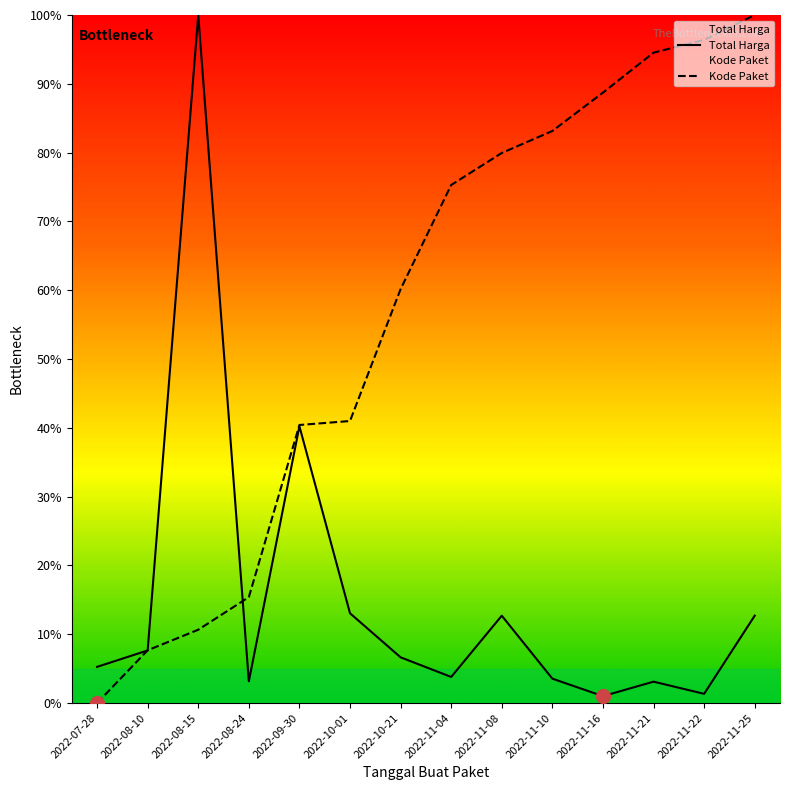

At 2022-11-21, list the series in order from smallest to largest.

Total Harga, Kode Paket